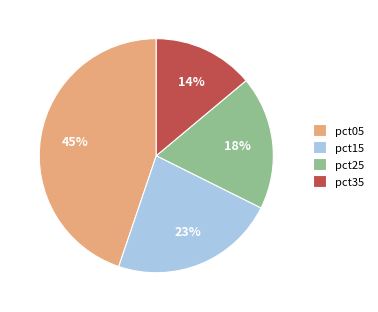

What is the largest slice in the pie chart?

pct05